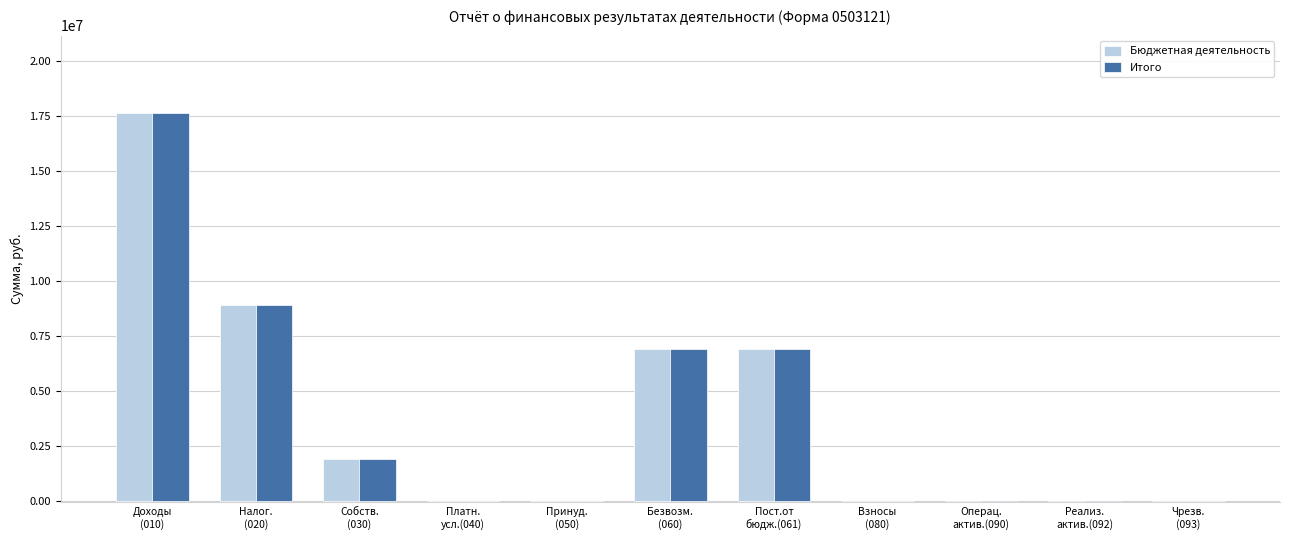

Where is Бюджетная деятельность nearest to the value 8794323?

Налог.
(020)